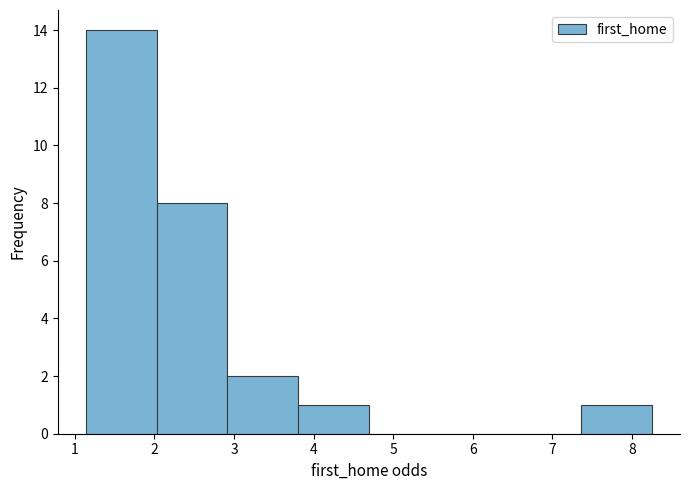

Over which range of the x-axis is the bar tallest?

1.1 to 2.0